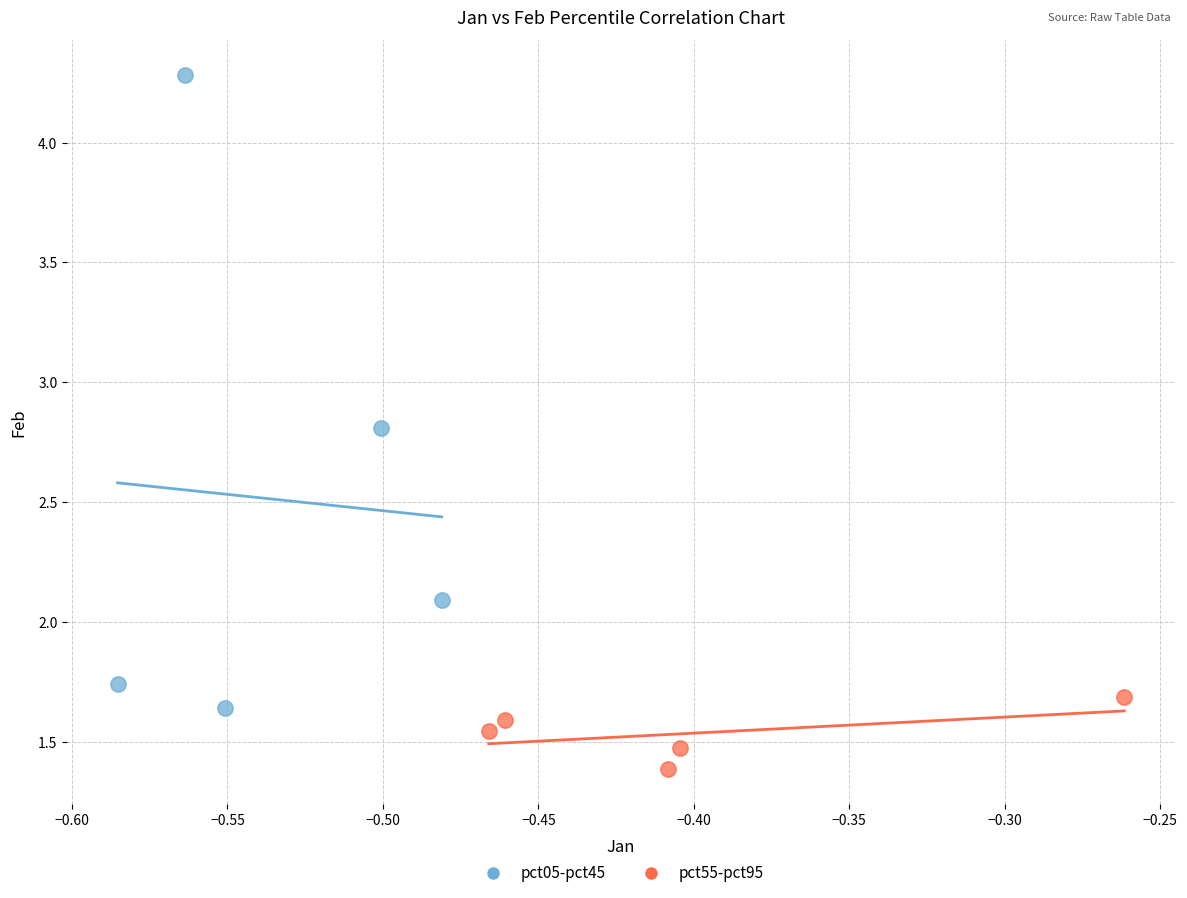

Which series has the largest Y range (max minus min)?

pct05-pct45